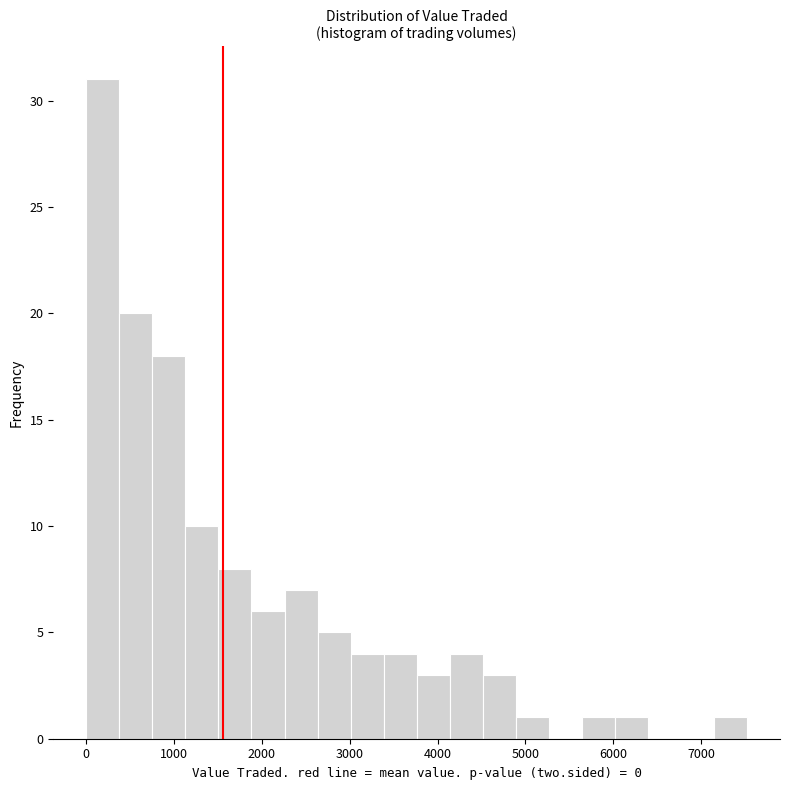

Read against the x-axis, roughly where is the centre of the tallest bar?

200